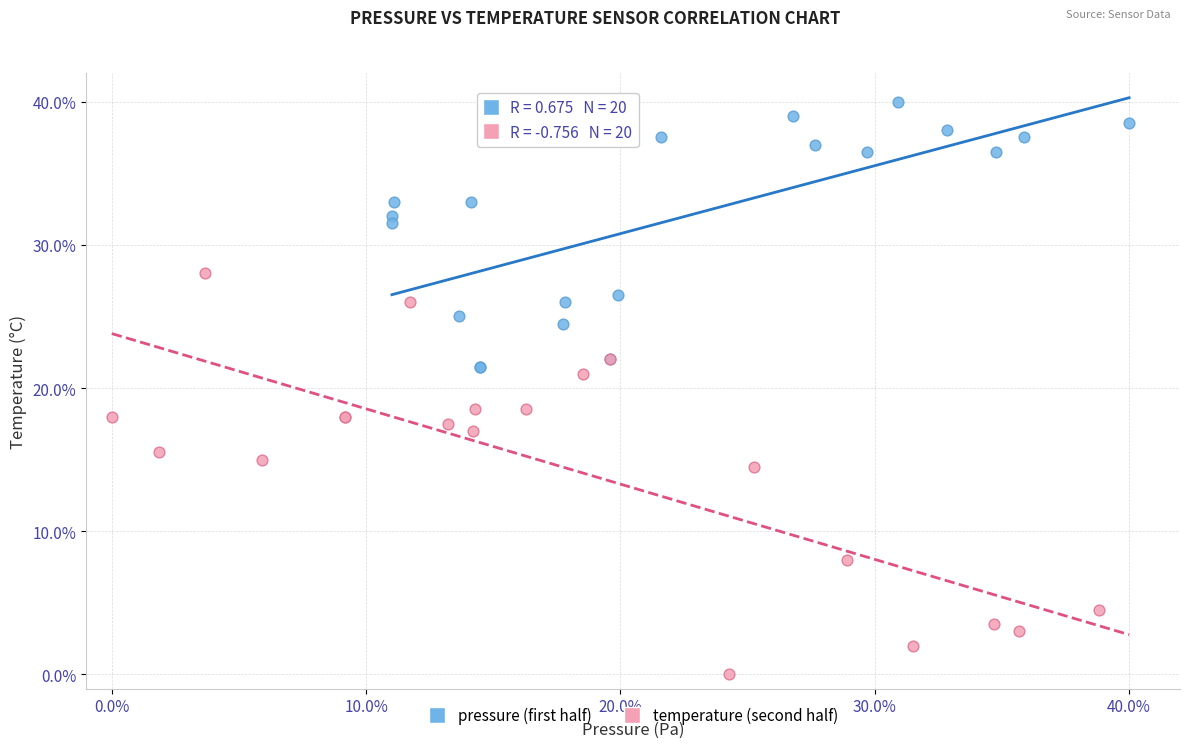

Which series has the largest Y range (max minus min)?

temperature (second half)